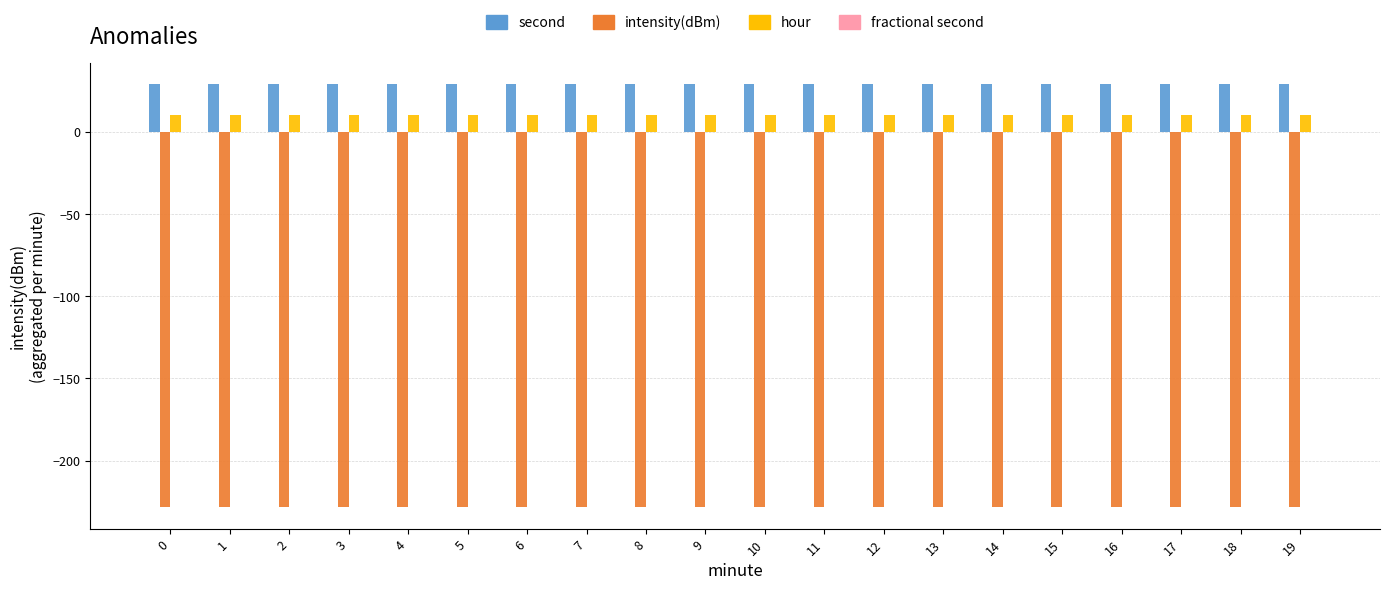

List the series in order of their peak value, lowest first.

intensity(dBm), hour, second